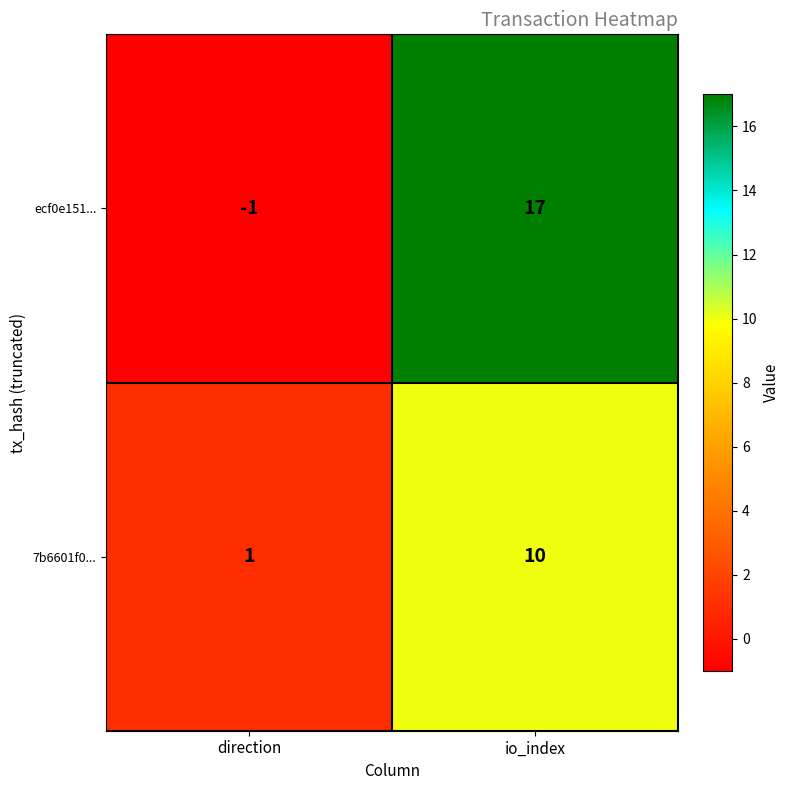

Reading left to right, what are all the values shown in this chart?

ecf0e151...: -1	17
7b6601f0...: 1	10